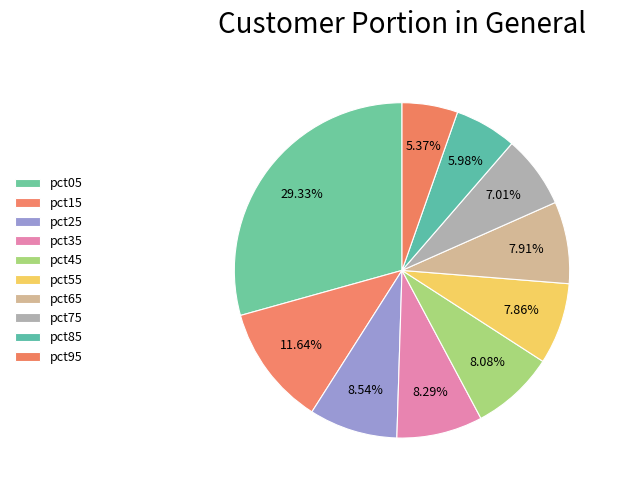

Which slice is the largest?

pct05